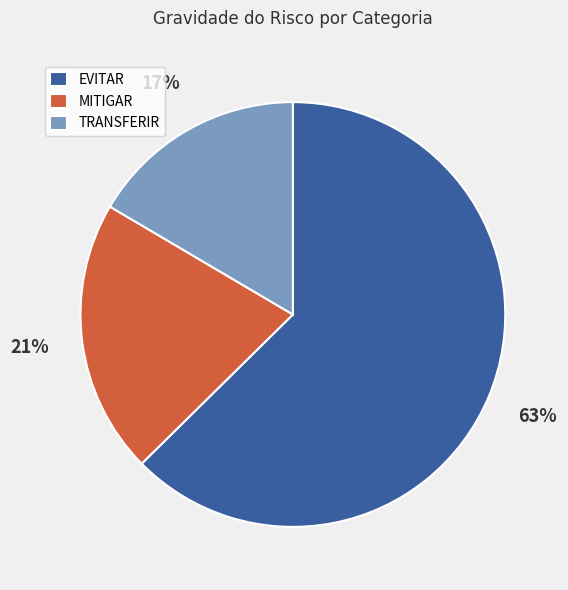

Is it true that EVITAR is 63% of the pie?

True